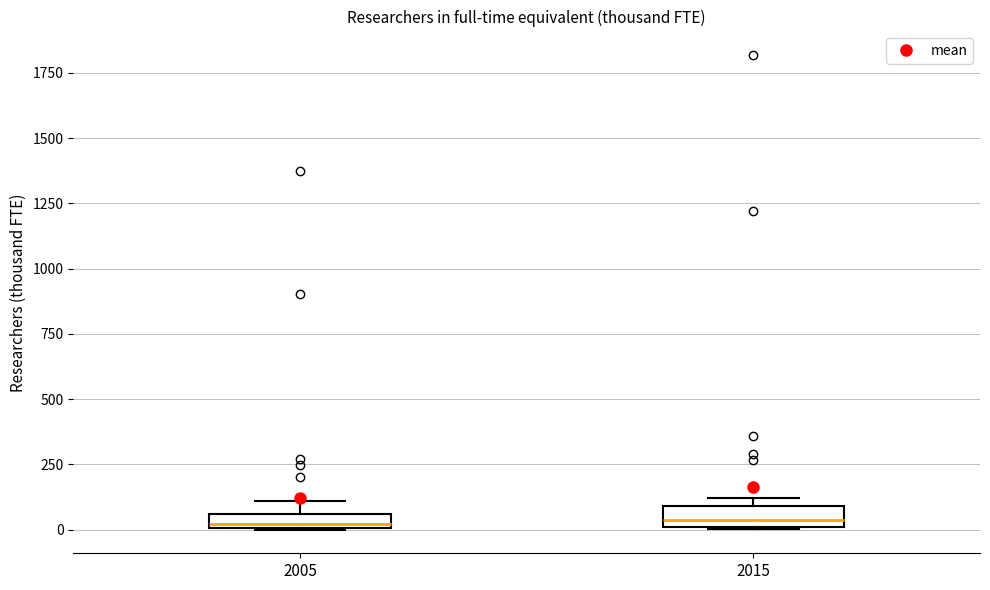

Where is the upper edge of the box at x = 2005 on the y-axis? The values are not printed on the chart, so give them approximately, as read against the axis.

50